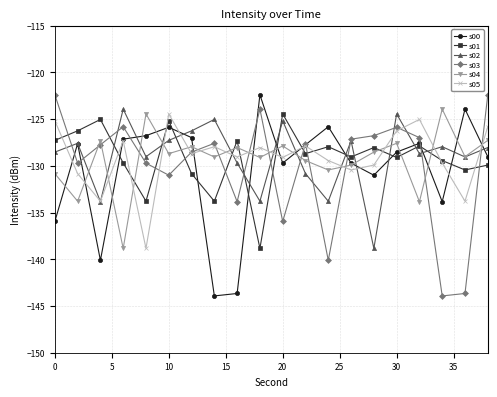

What is the difference between the second highest and minimum values in the s05 series?

13.8